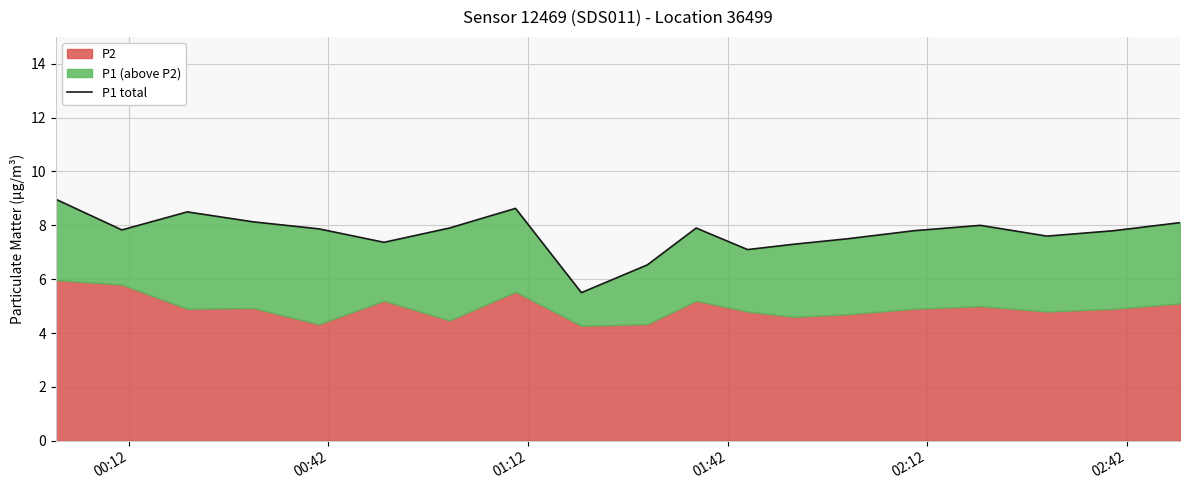

Reading left to right, extract all data points from this chart.

9.0	7.8	8.5	8.1	7.9	7.4	7.9	8.6	5.5	6.5	7.9	7.1	7.3	7.5	7.8	8.0	7.6	7.8	8.1